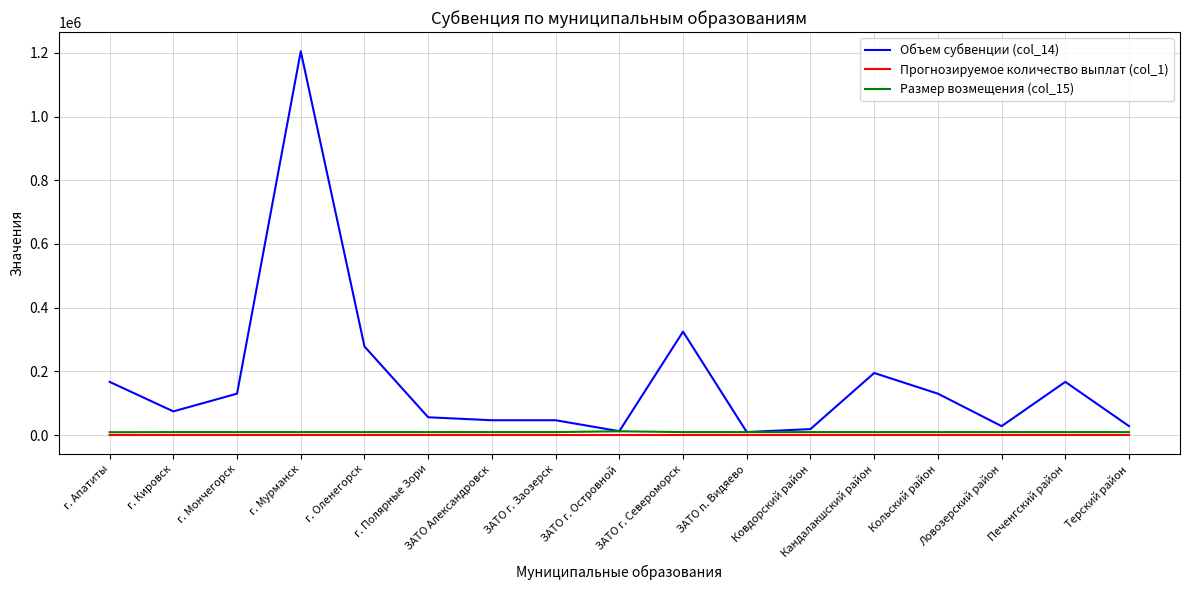

At which category does Объем субвенции (col_14) reach its first local valley?

г. Кировск